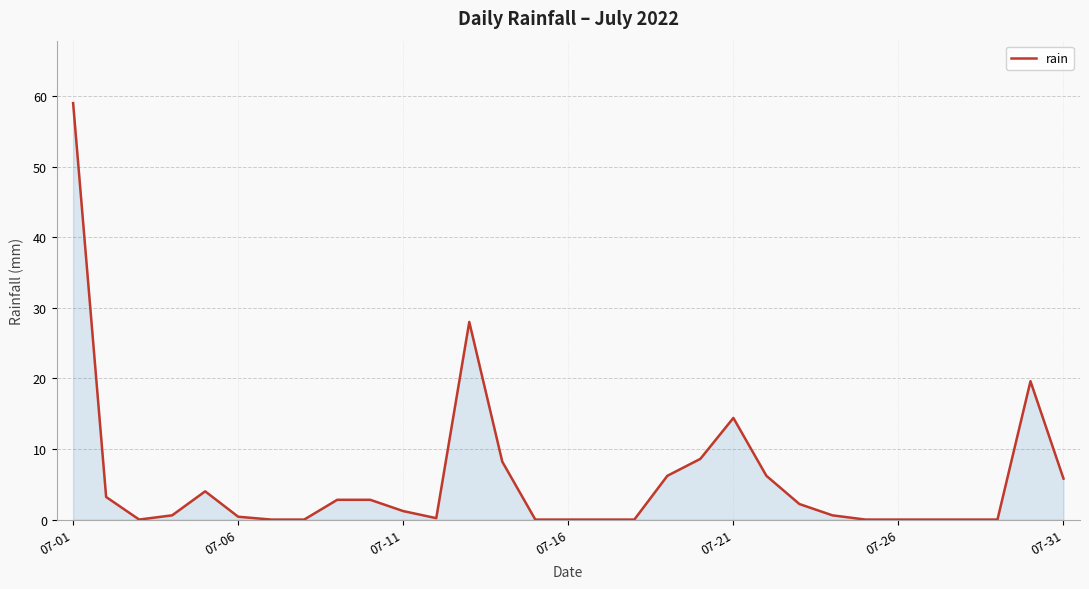

How many lines are shown in the chart?

1